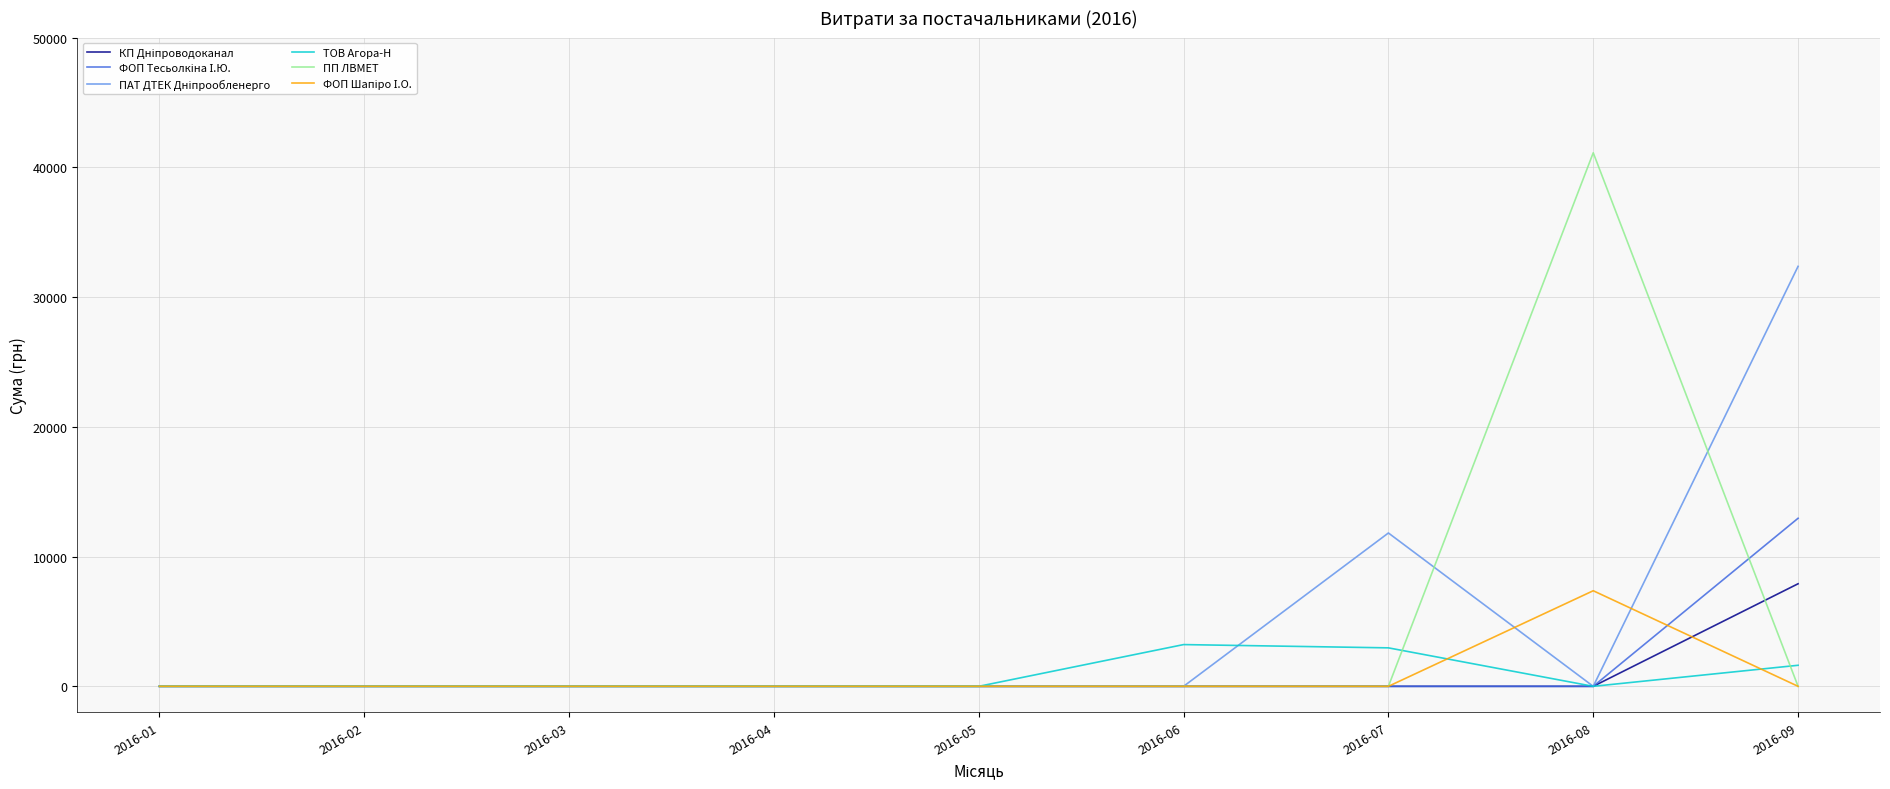

What is the greatest value displayed?

41121.0